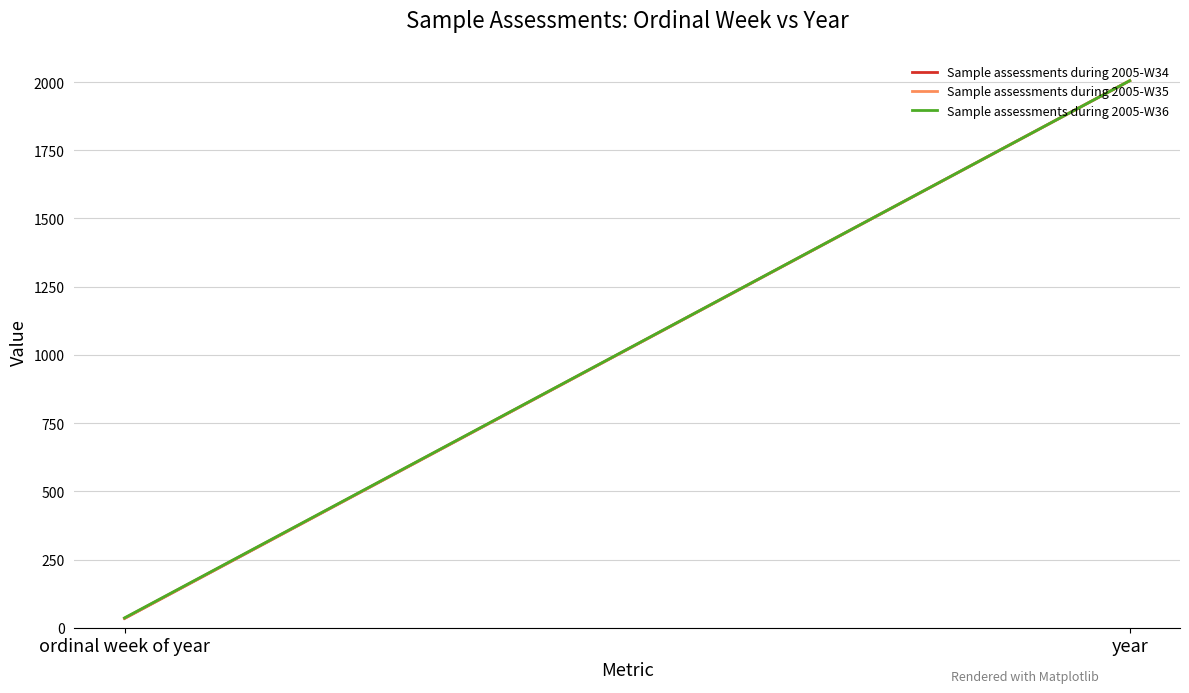

Rank the series by their average value, from lowest to highest.

Sample assessments during 2005-W34, Sample assessments during 2005-W35, Sample assessments during 2005-W36